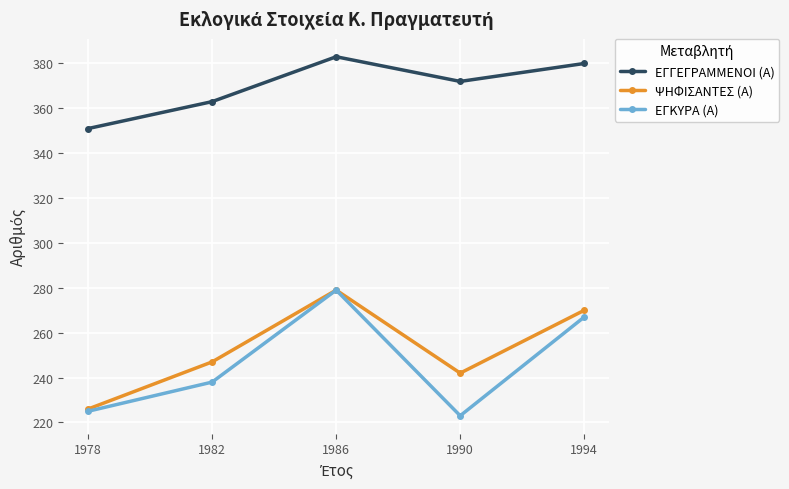

Count the number of data series in this chart.

3